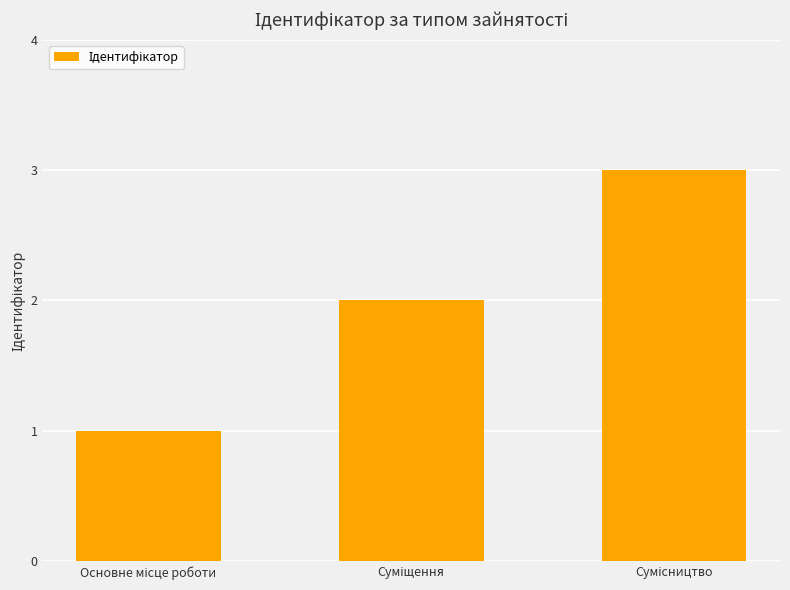

What is the sum of all values?

6